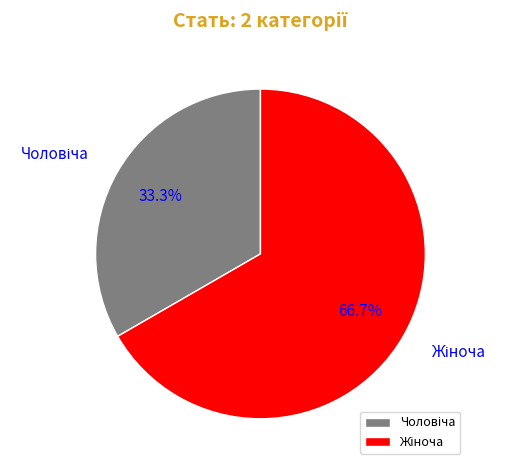

Is there a majority slice in this chart?

Yes